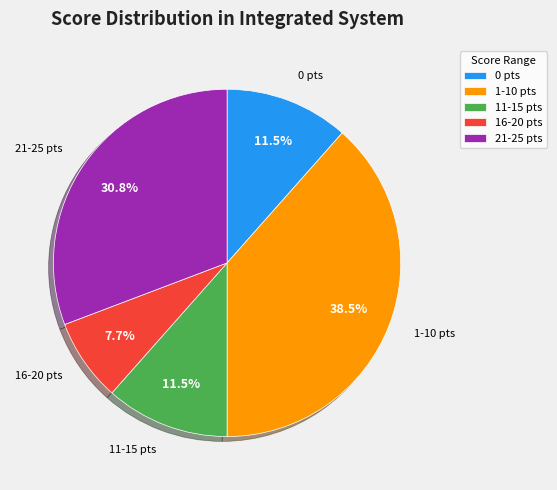

Approximately how many times larger is the value at 16-20 pts compared to 11-15 pts?

0.7